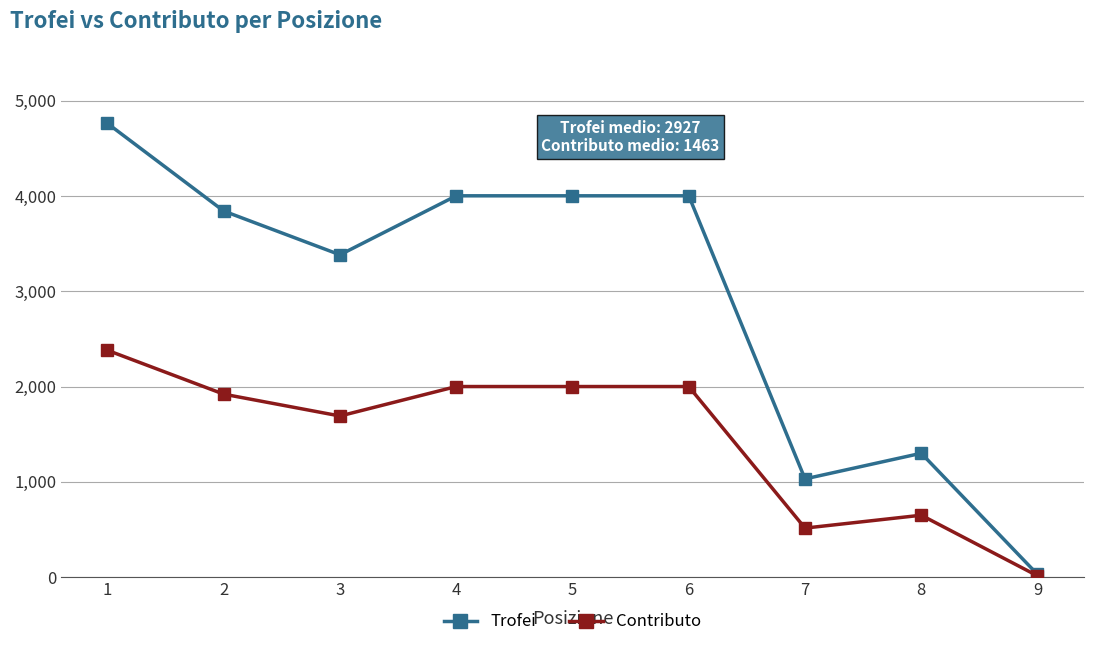

Which series has the largest total across all categories?

Trofei